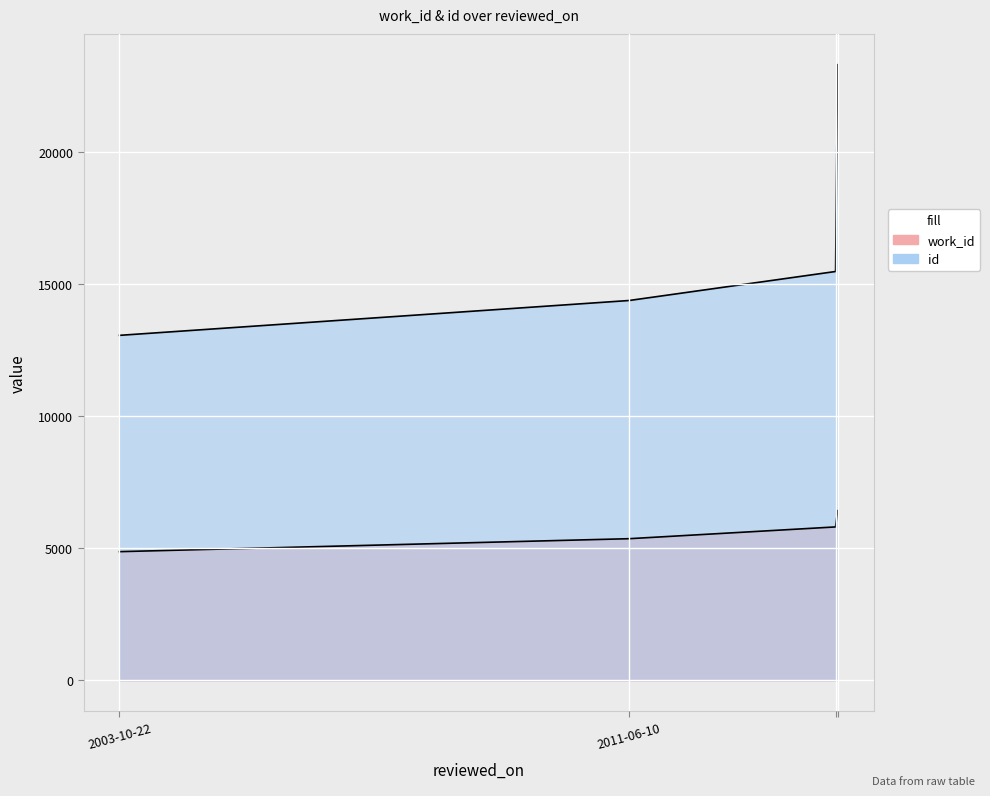

Count the id values in the range 14388 to 23320.

3